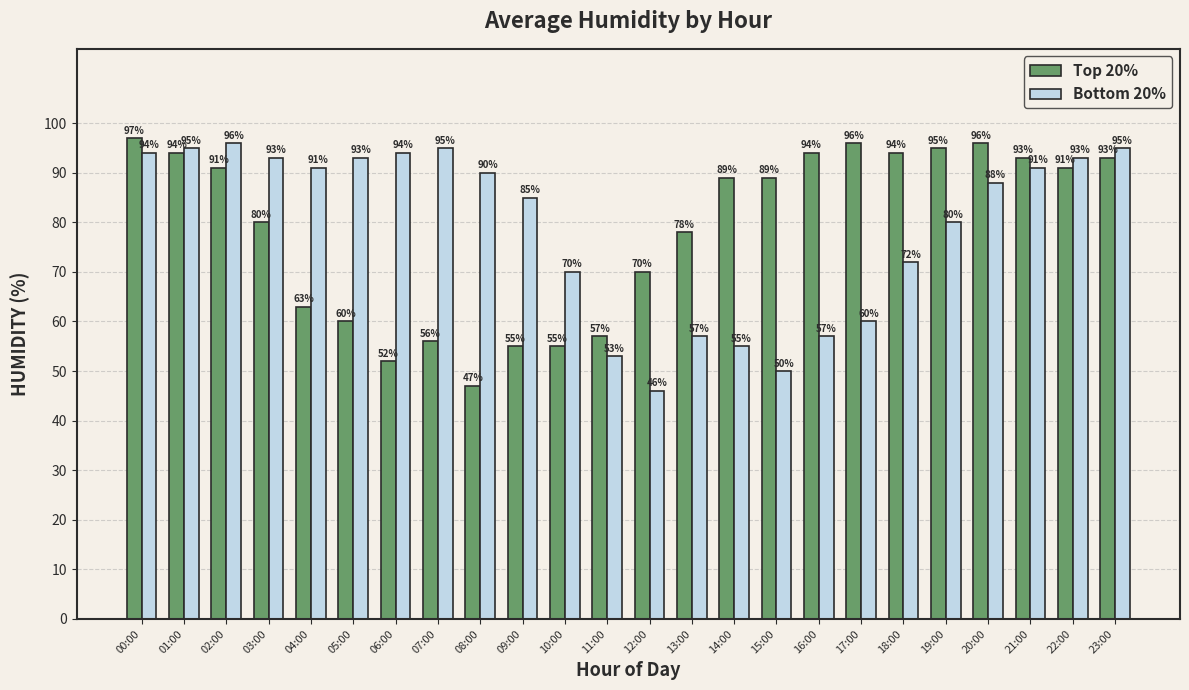

Read the Top 20% value at 08:00, to the nearest 5.

45